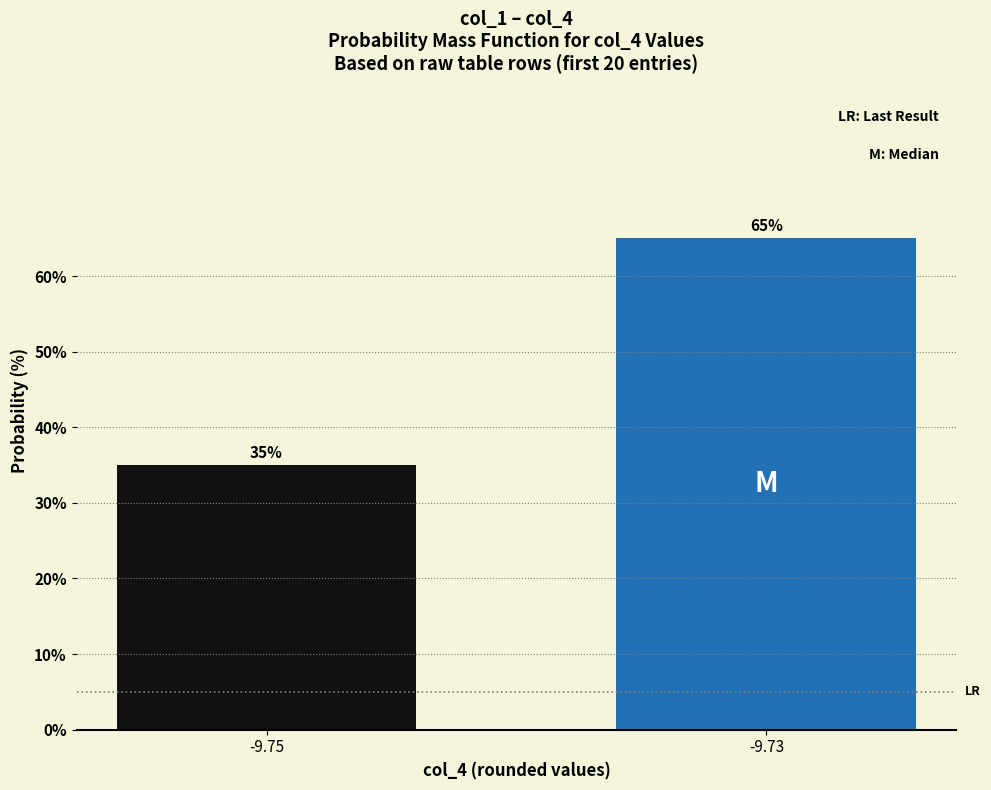

Is it true that the value at -9.73 is 65?

True